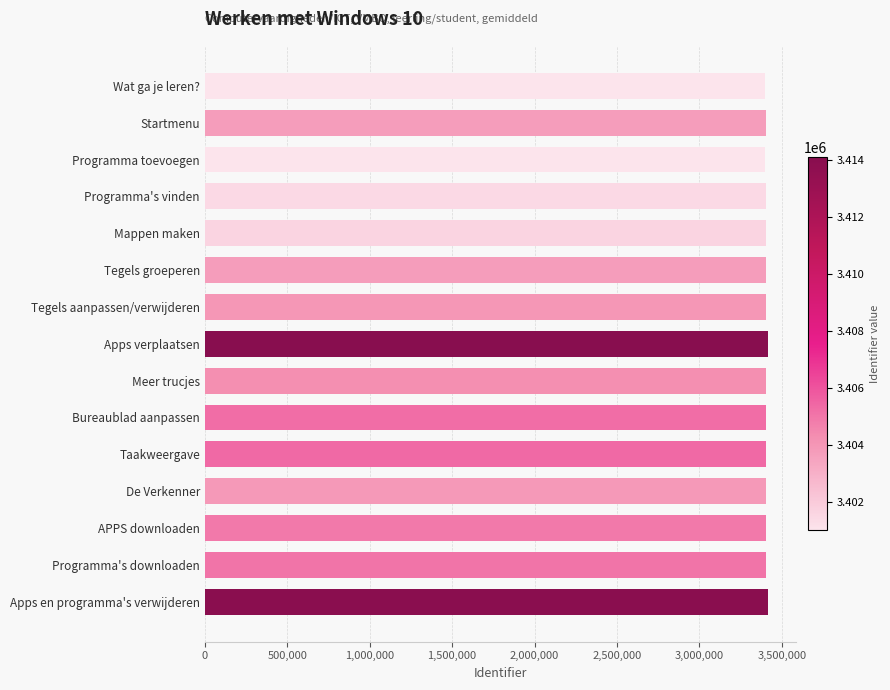

What is the label of the 3rd bar from the top?

Programma toevoegen